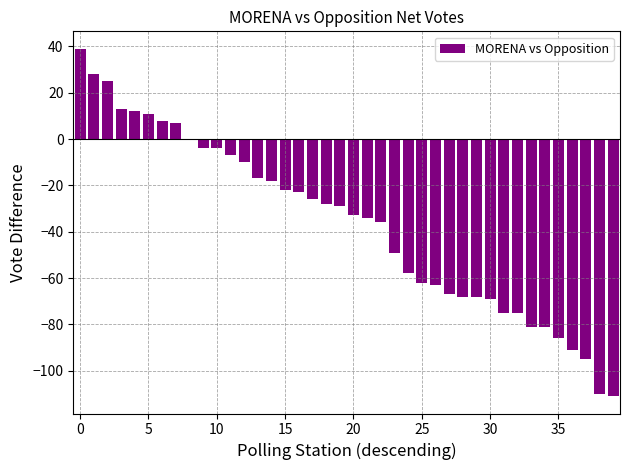

How many data points does each series have?

40